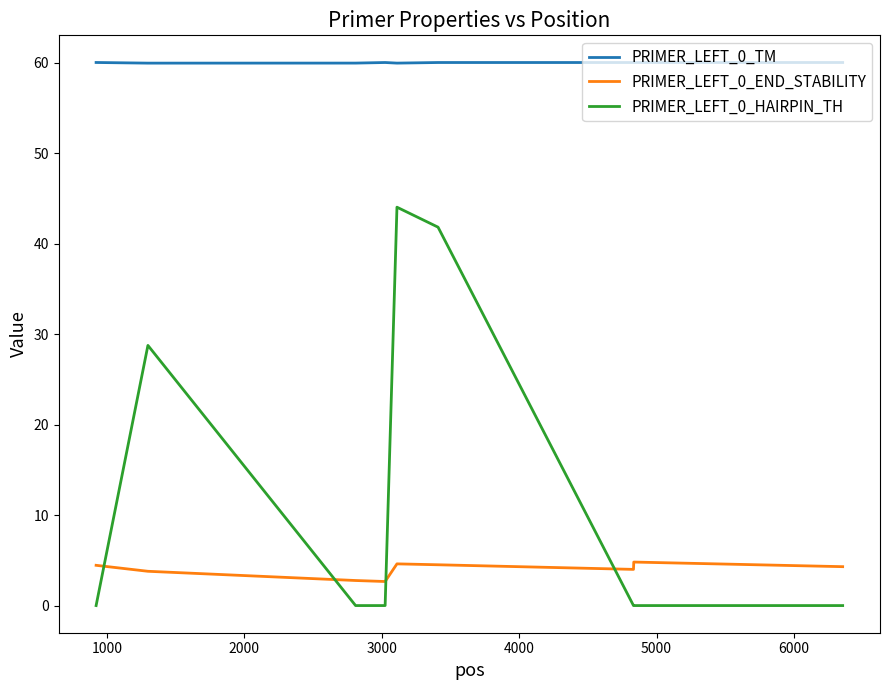

List the series in order of their overall mean, highest first.

PRIMER_LEFT_0_TM, PRIMER_LEFT_0_HAIRPIN_TH, PRIMER_LEFT_0_END_STABILITY